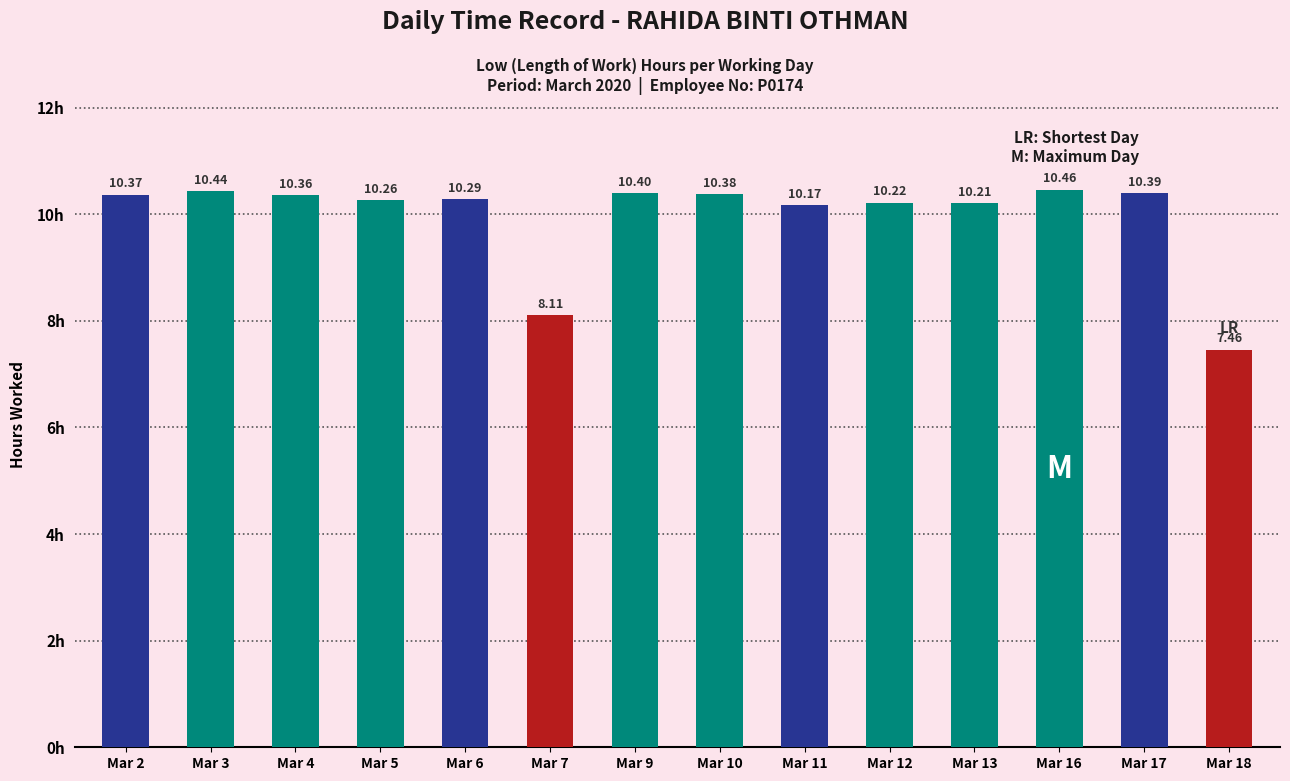

What is the sum of the values at Mar 5 and Mar 12?

20.5